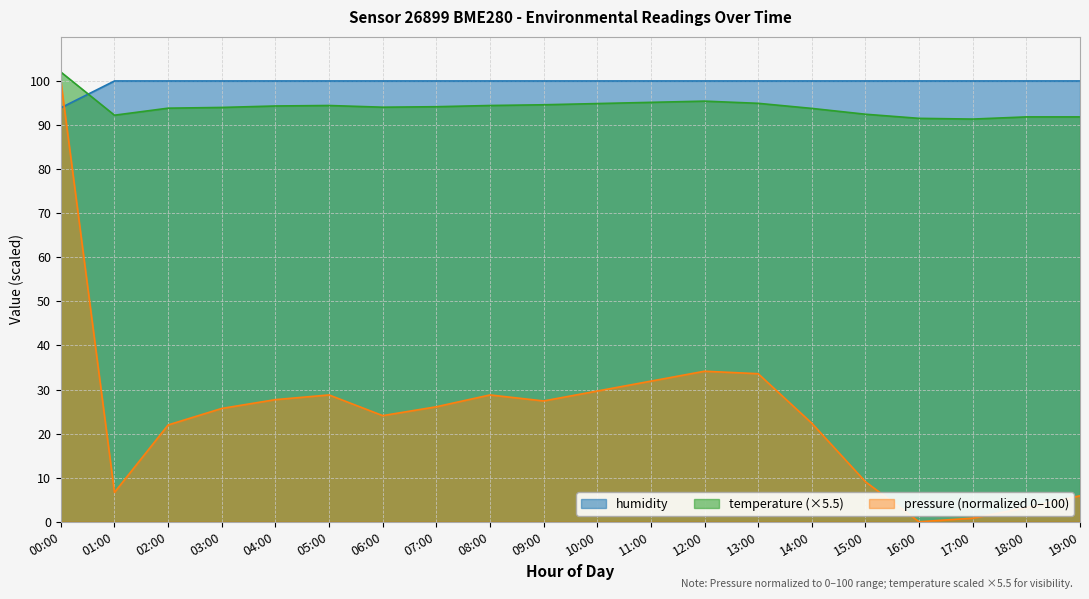

Does the chart display data point markers on the line(s)?

No